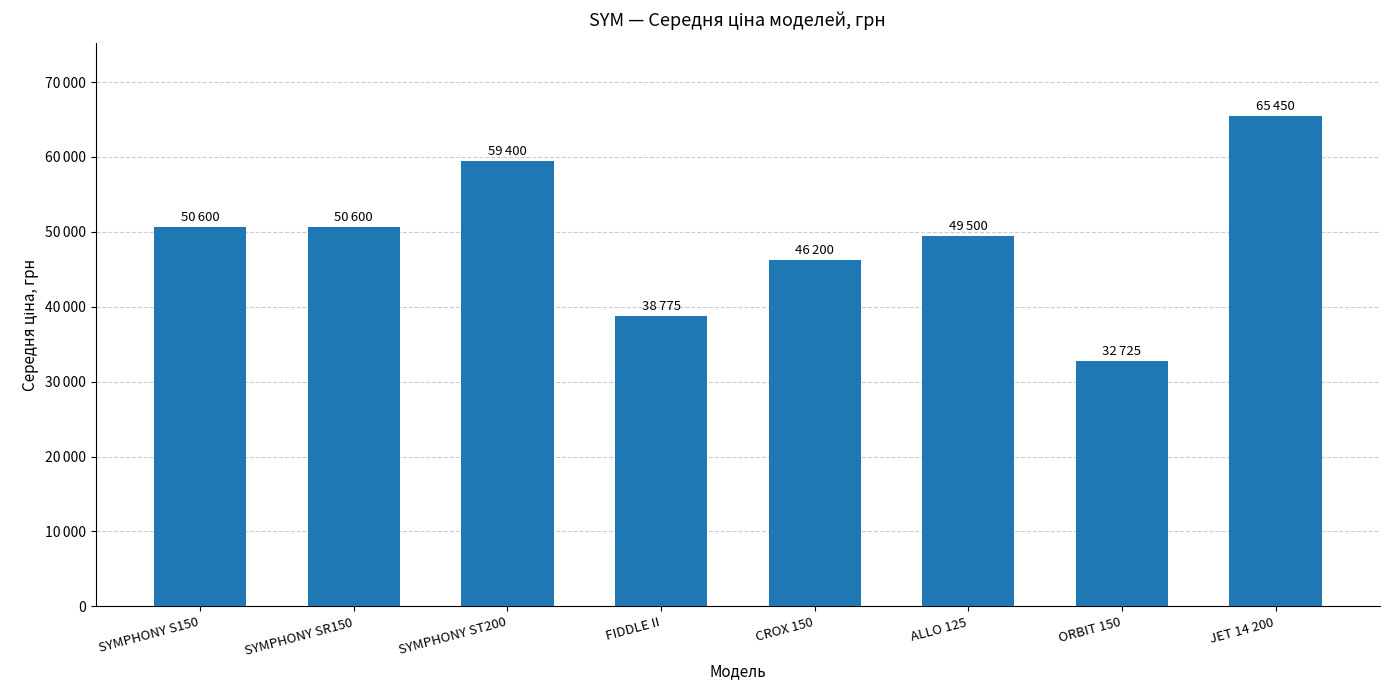

Which has a higher value, CROX 150 or SYMPHONY ST200?

SYMPHONY ST200